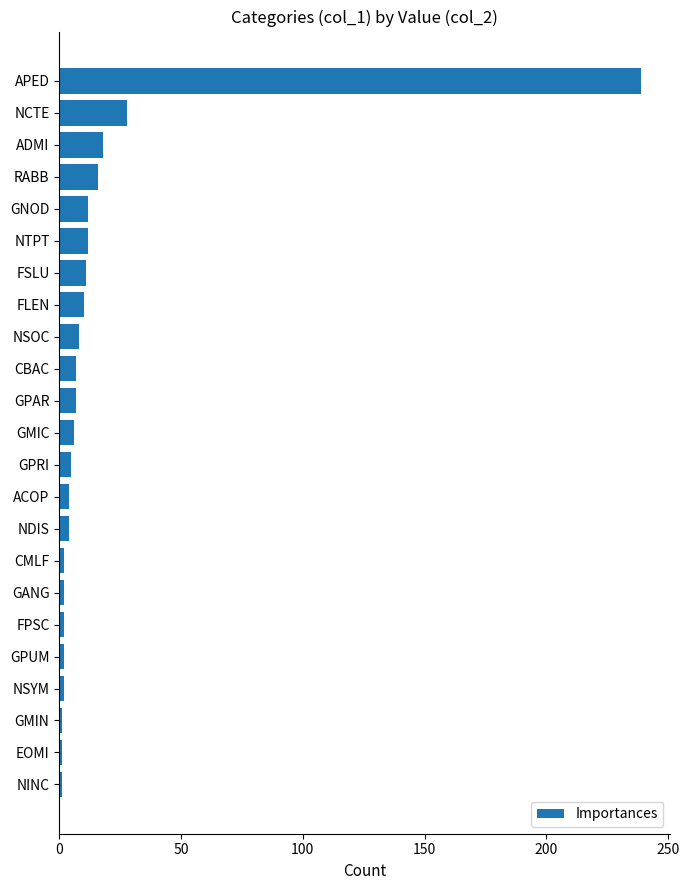

True or false: the data shows 12 at GNOD.

True